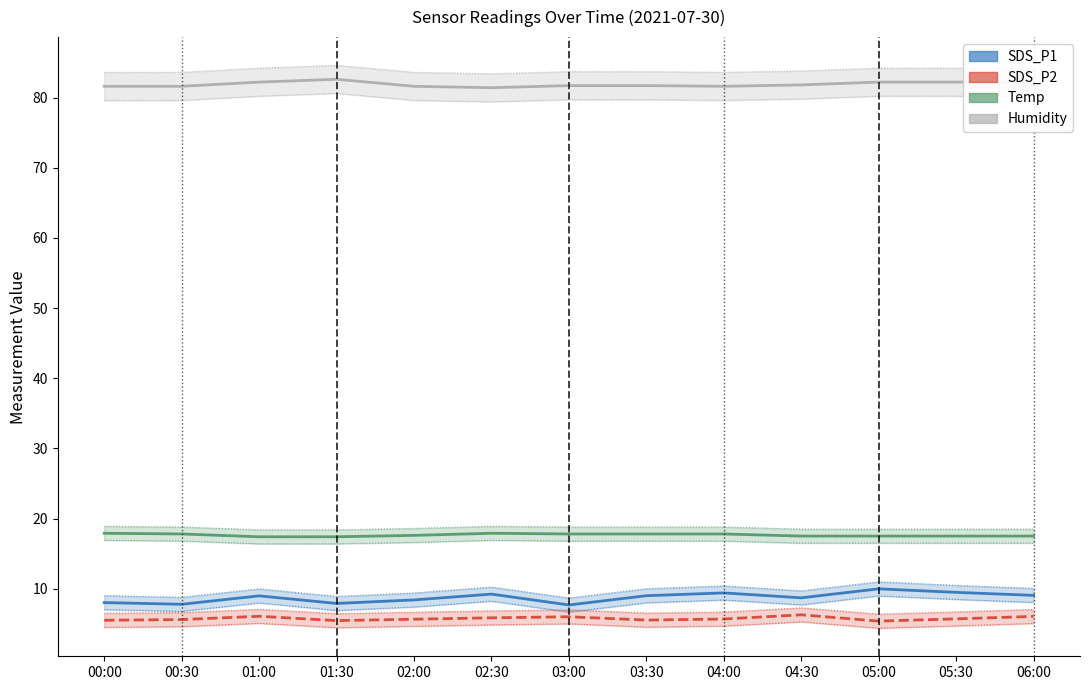

What is the sum of the SDS_P1 values at 01:30 and 05:00?

17.9